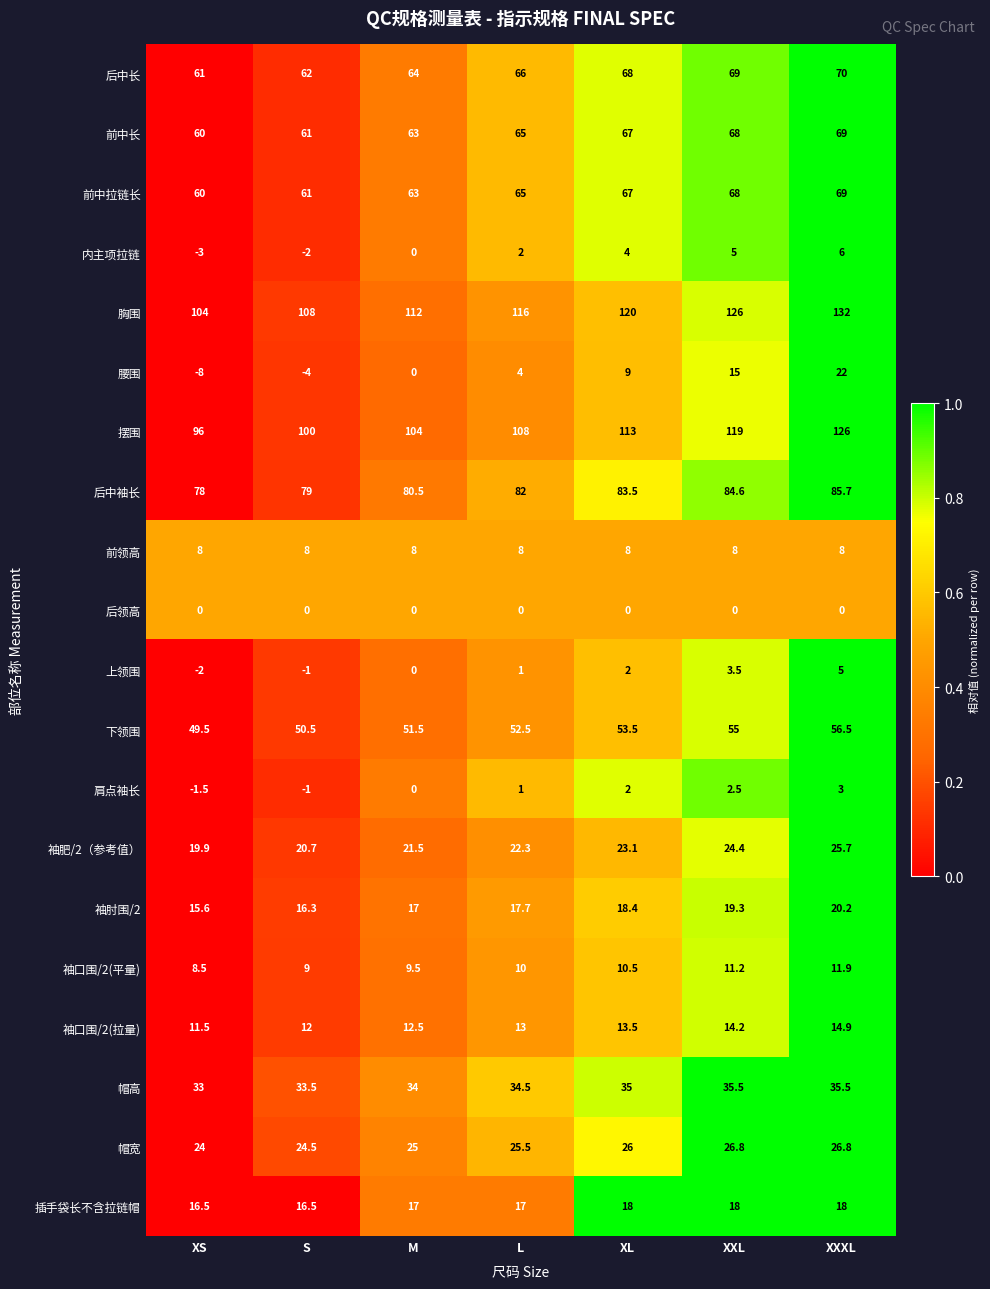

At which category is the sum across all series the highest?

XXXL